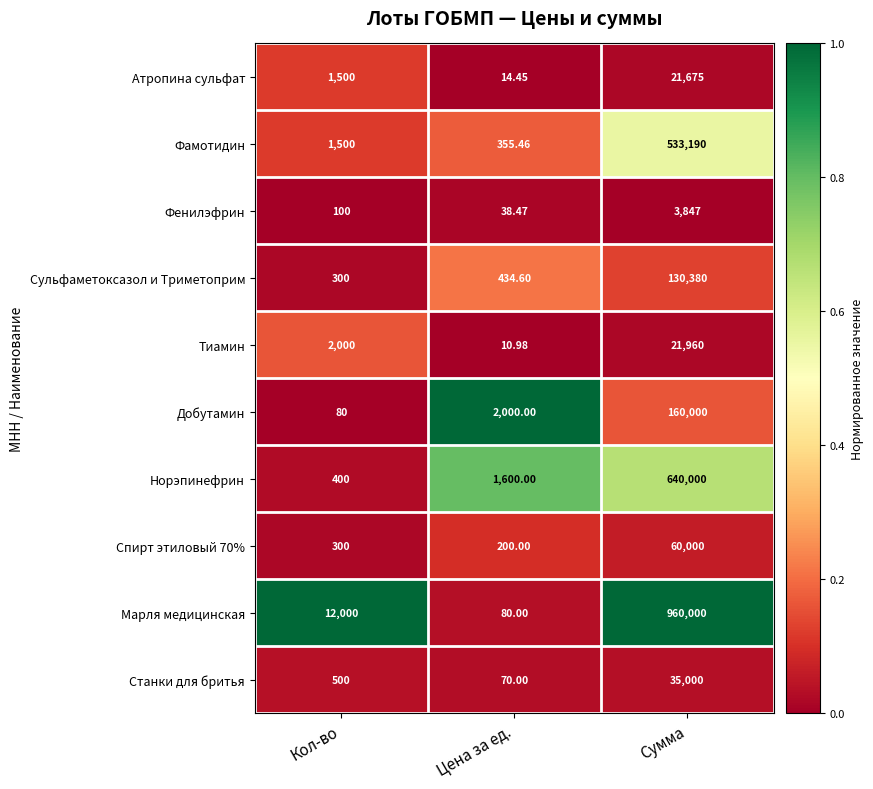

How many categories are shown in the chart?

3